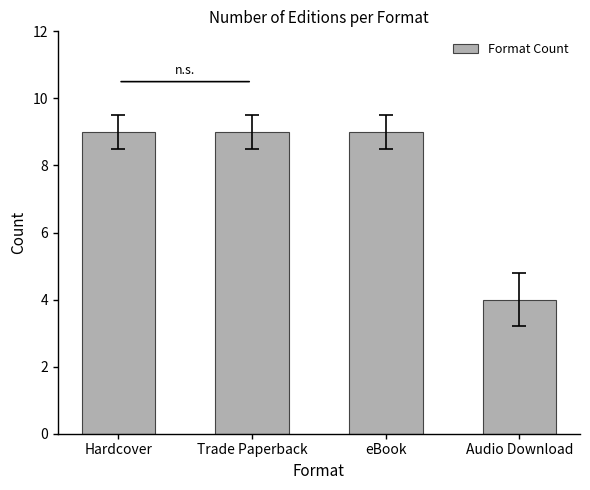

The chart shows a value of 4 at Audio Download. True or false?

True